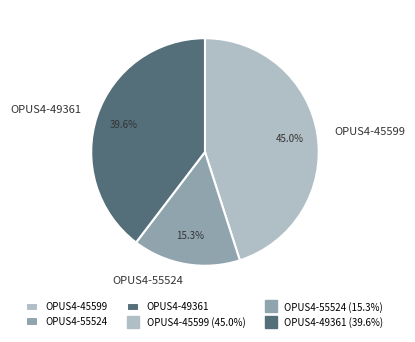

Do OPUS4-55524 and OPUS4-45599 together represent more than half of the pie?

Yes